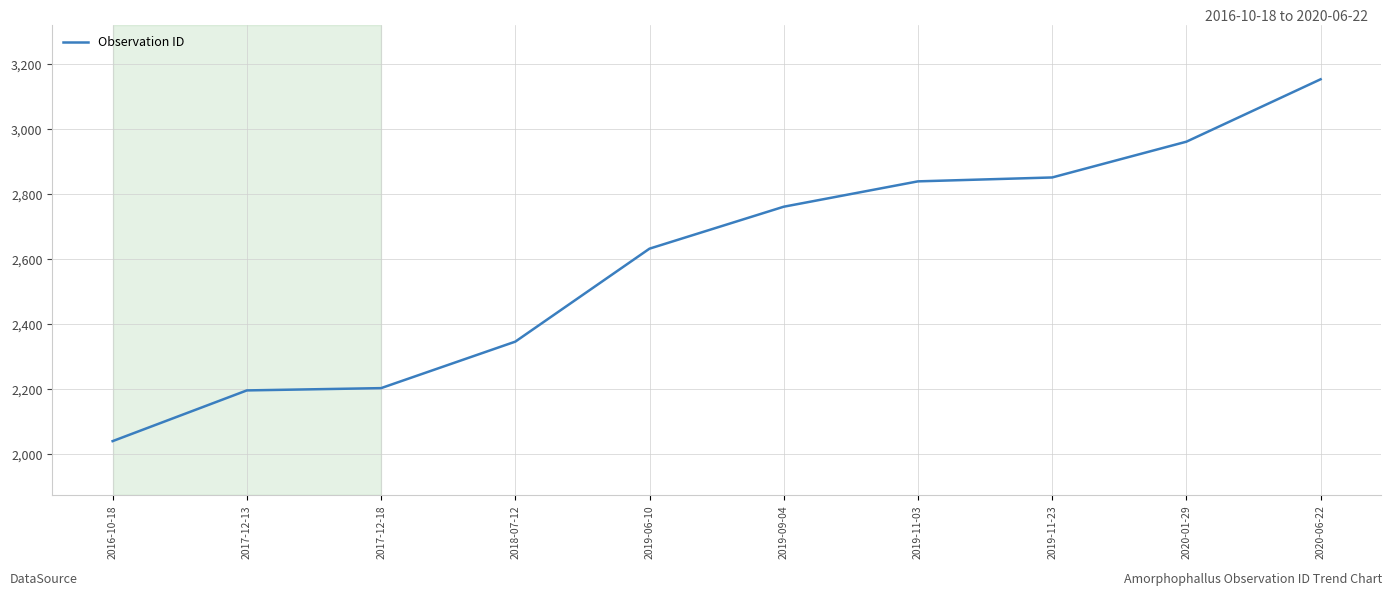

The chart shows a value of 5240 at 2020-01-29. True or false?

False